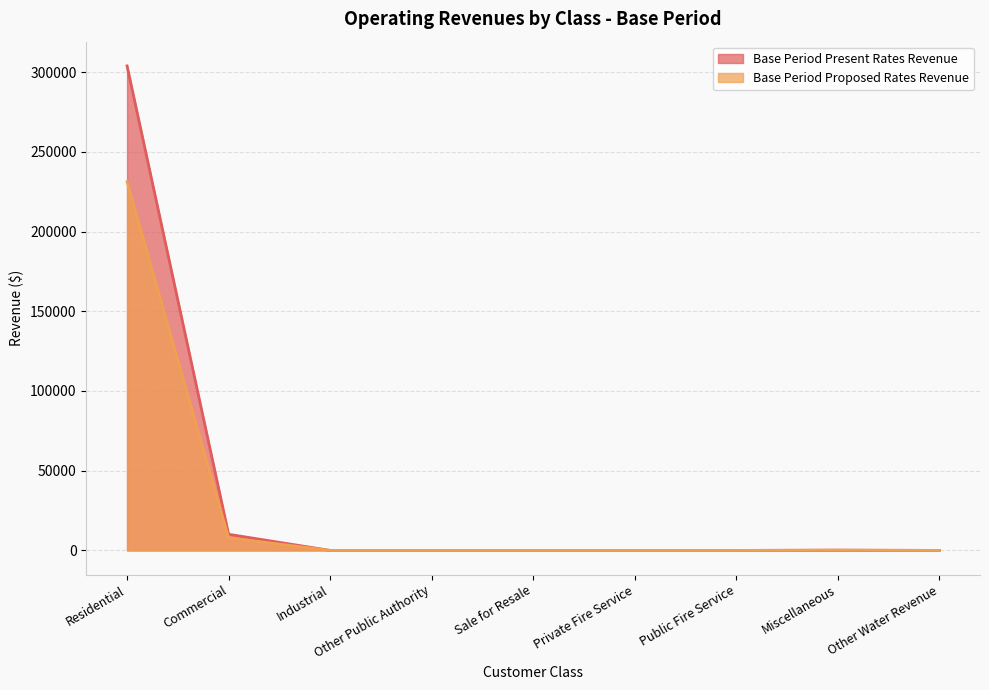

Reading right to left, transcribe all the data shown in this chart.

Base Period Present Rates Revenue: 0.0	165.0	0.0	0.0	0.0	0.0	0.0	10131.0	303895.0
Base Period Proposed Rates Revenue: 0.0	165.0	0.0	0.0	0.0	0.0	0.0	7924.0	231299.0